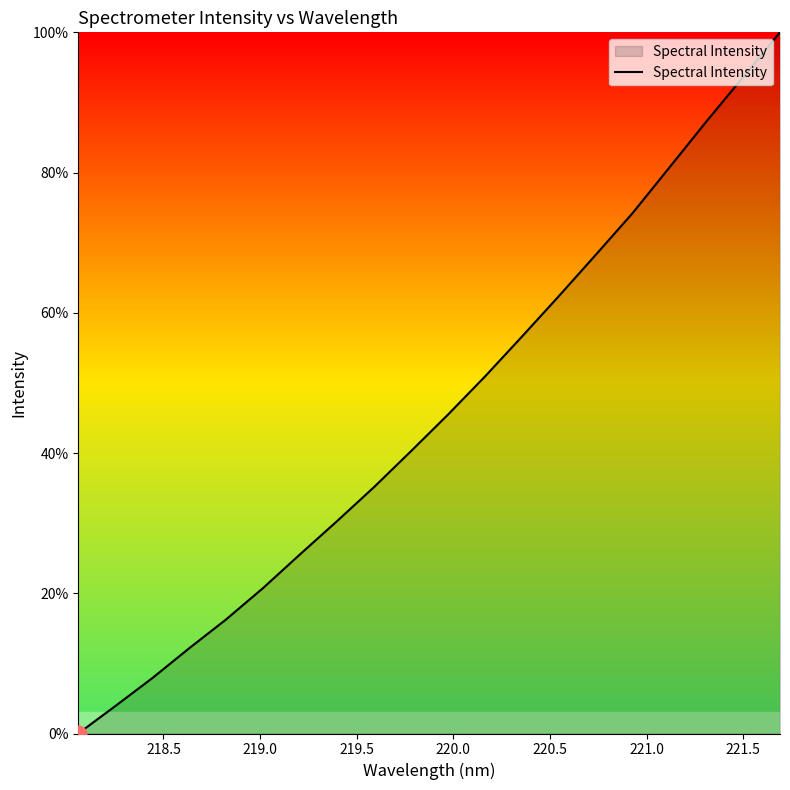

What is the maximum value shown in the chart?

100.0